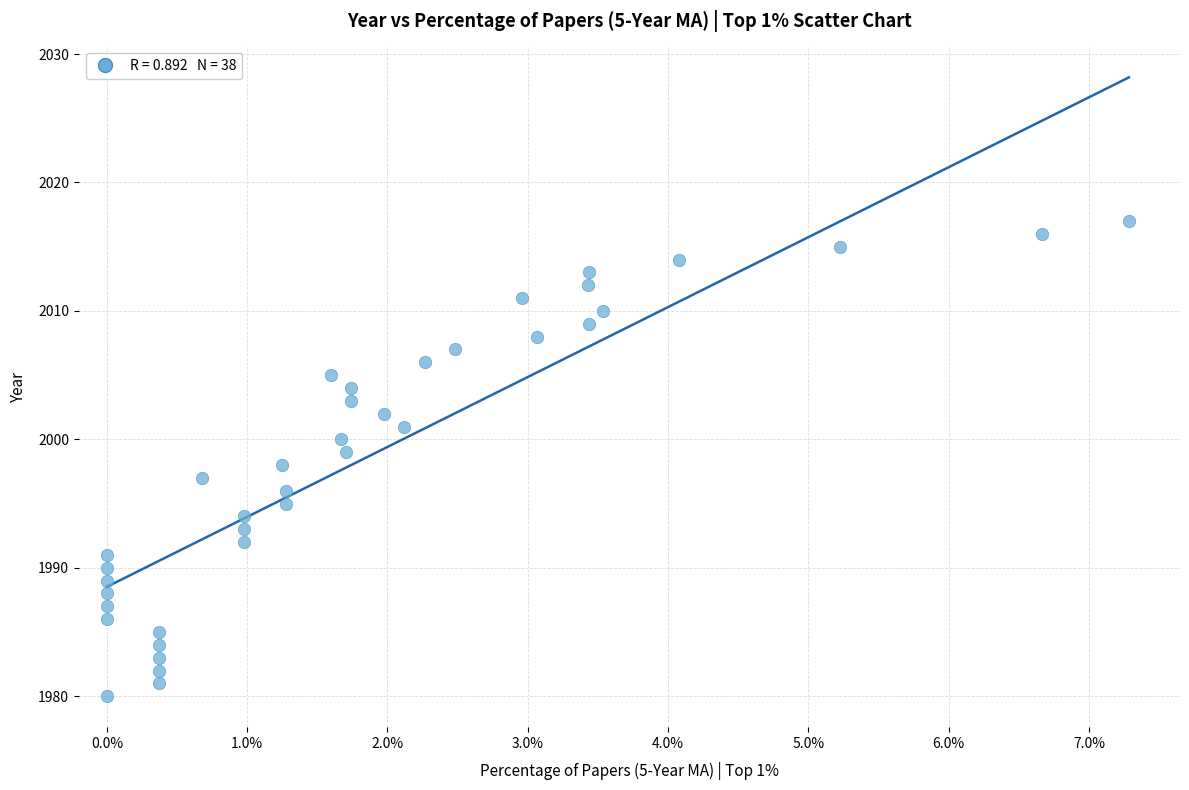

What is the range of Y values (max minus min)?

37